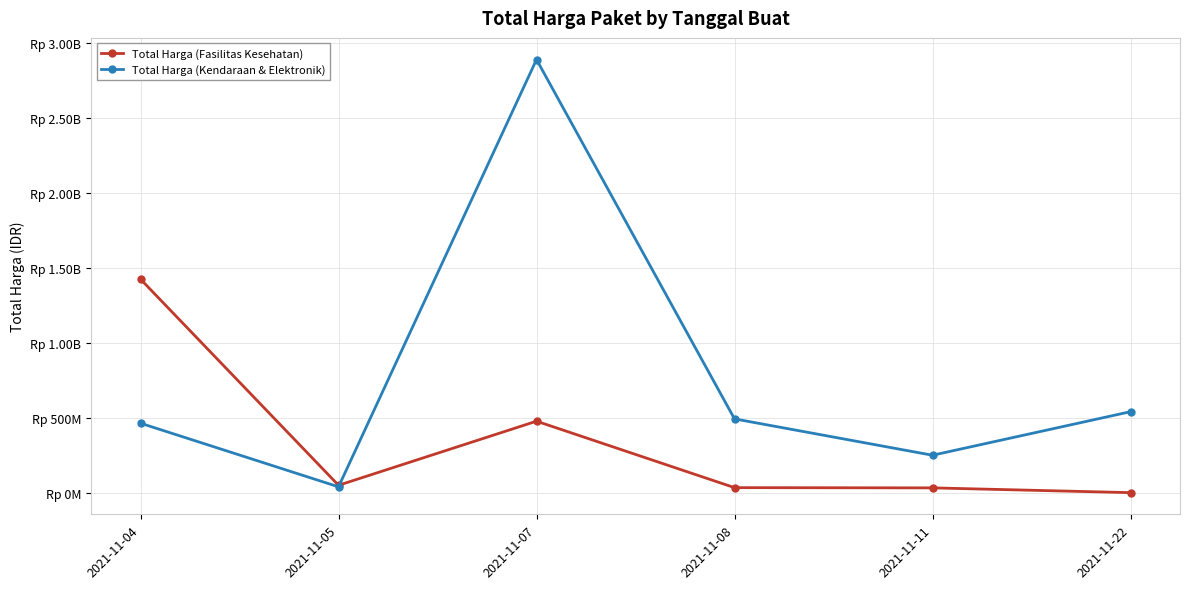

True or false: Total Harga (Fasilitas Kesehatan) and Total Harga (Kendaraan & Elektronik) cross at least once.

True